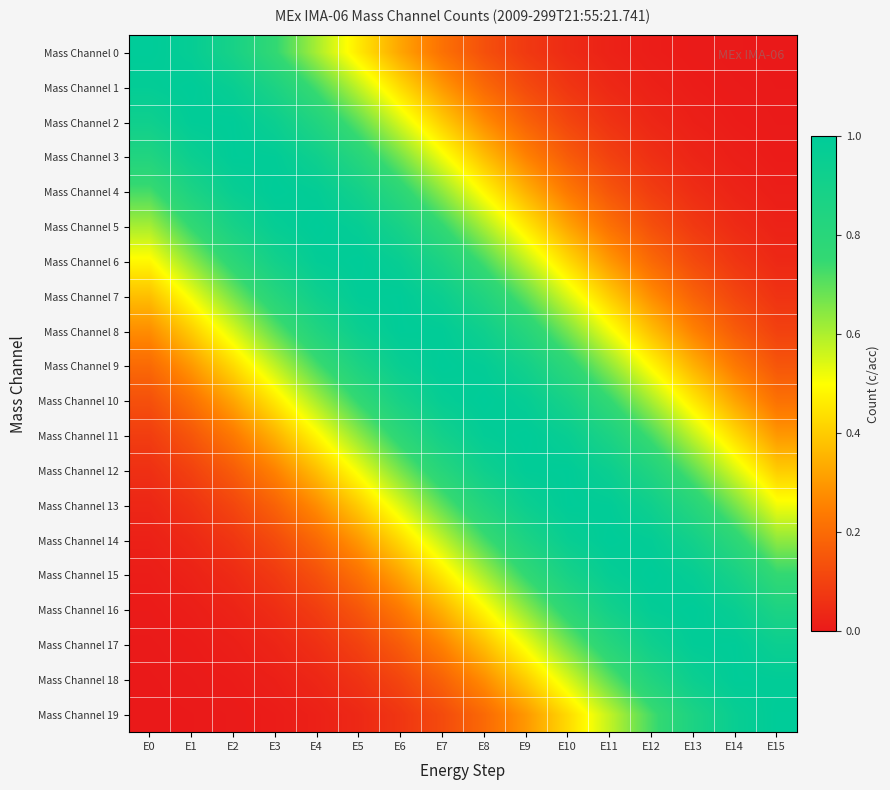

At which category does the chart reach its peak across all series?

E0